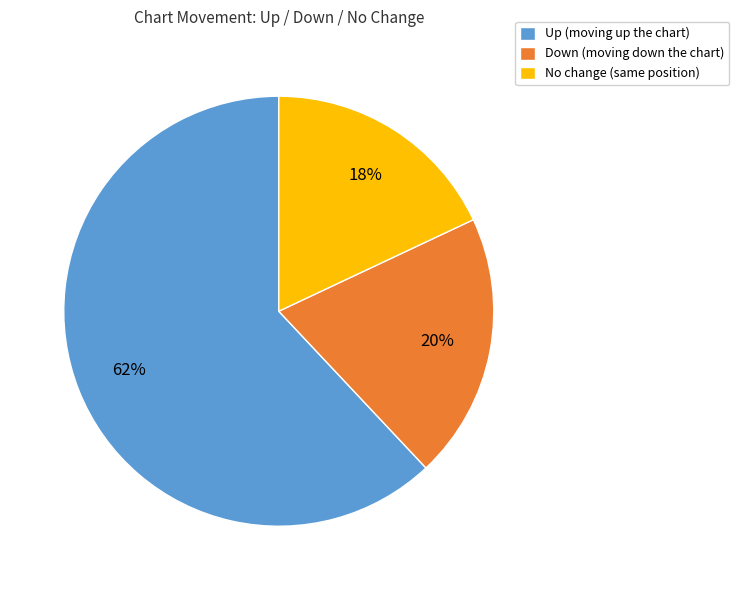

Which has a higher value, Up (moving up the chart) or No change (same position)?

Up (moving up the chart)